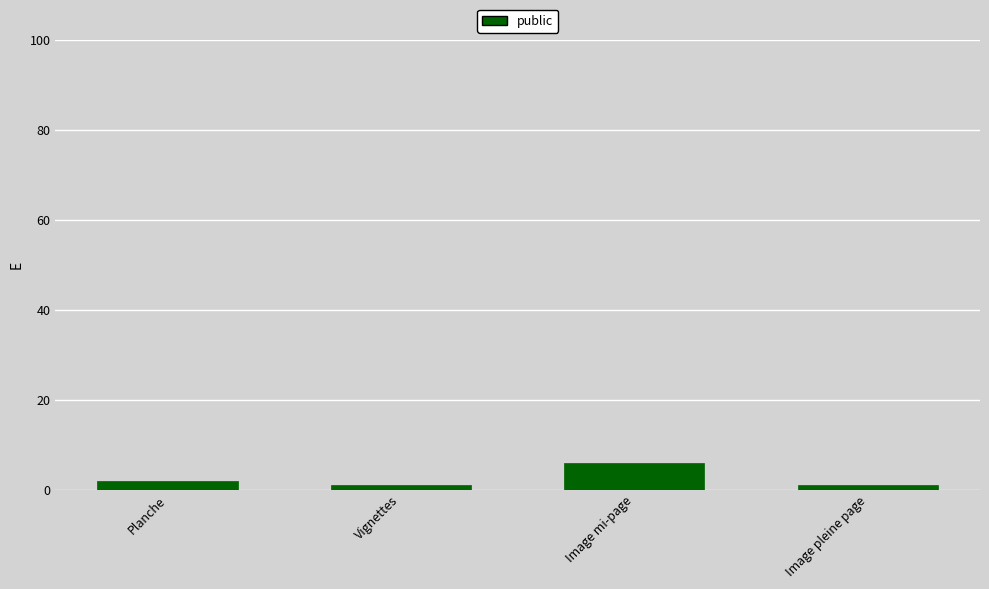

True or false: the data shows 9 at Image mi-page.

False